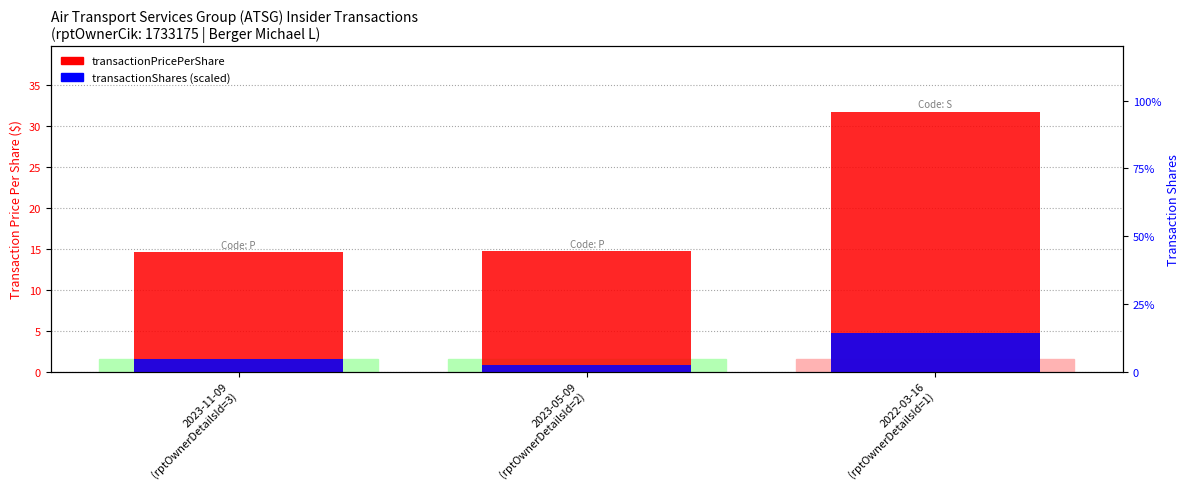

What is the greatest value displayed?

31.8